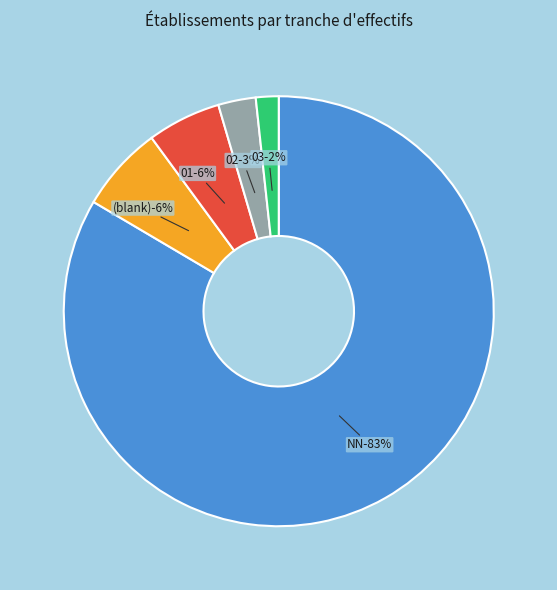

To the nearest percent, what is the combined percentage of 02 and 03?

5%